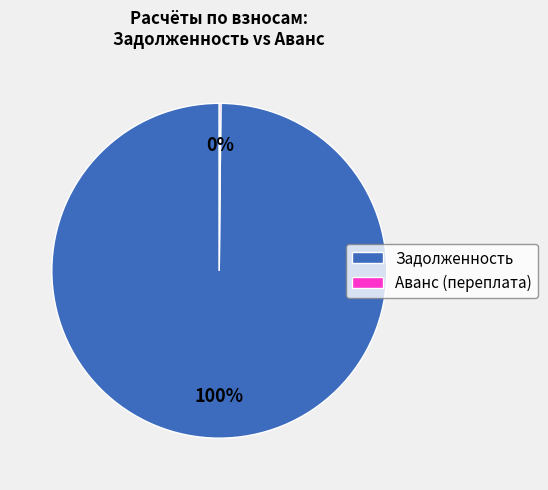

To the nearest percent, what is the difference between the largest and smallest slice percentages?

100%